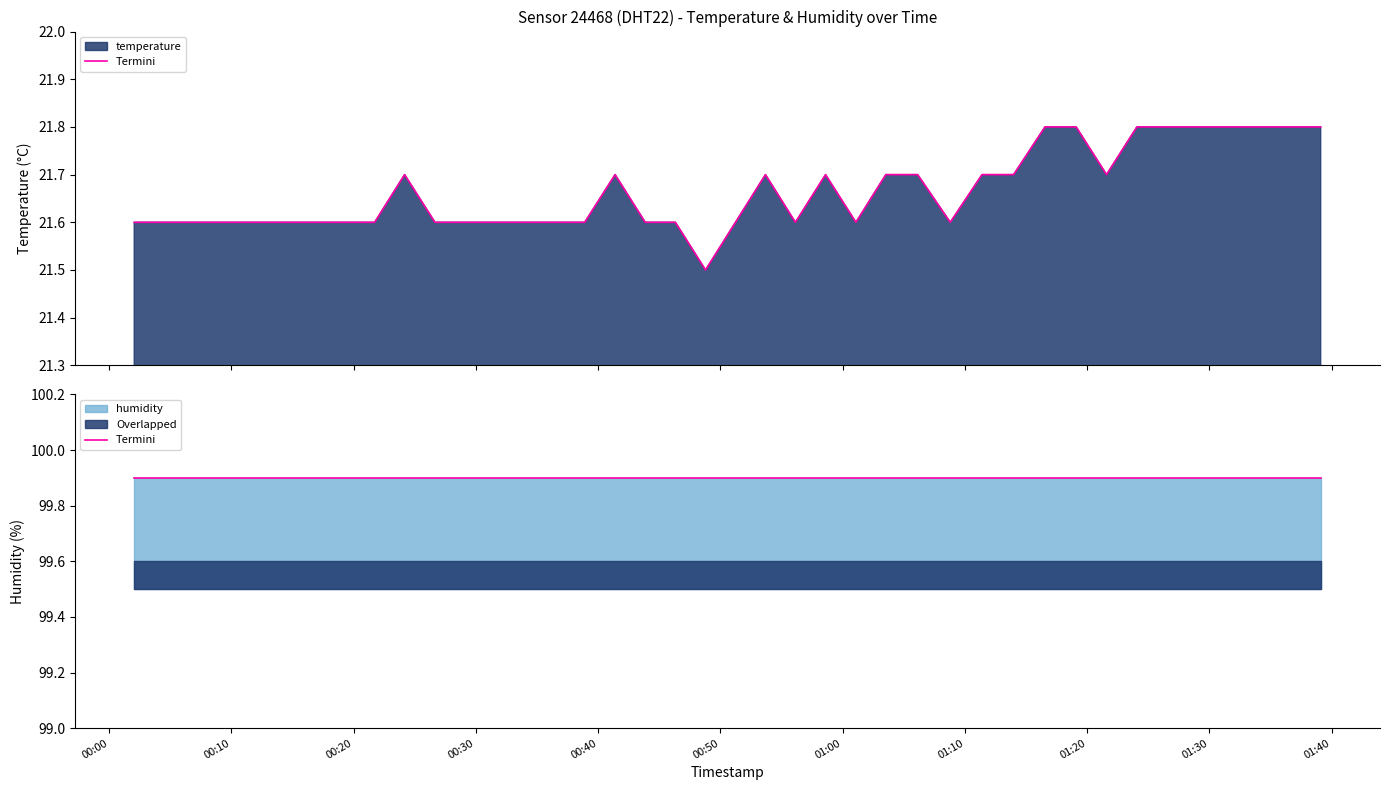

Between 2023-07-29T01:24:04 and 2023-07-29T01:31:30, which is larger?

2023-07-29T01:24:04